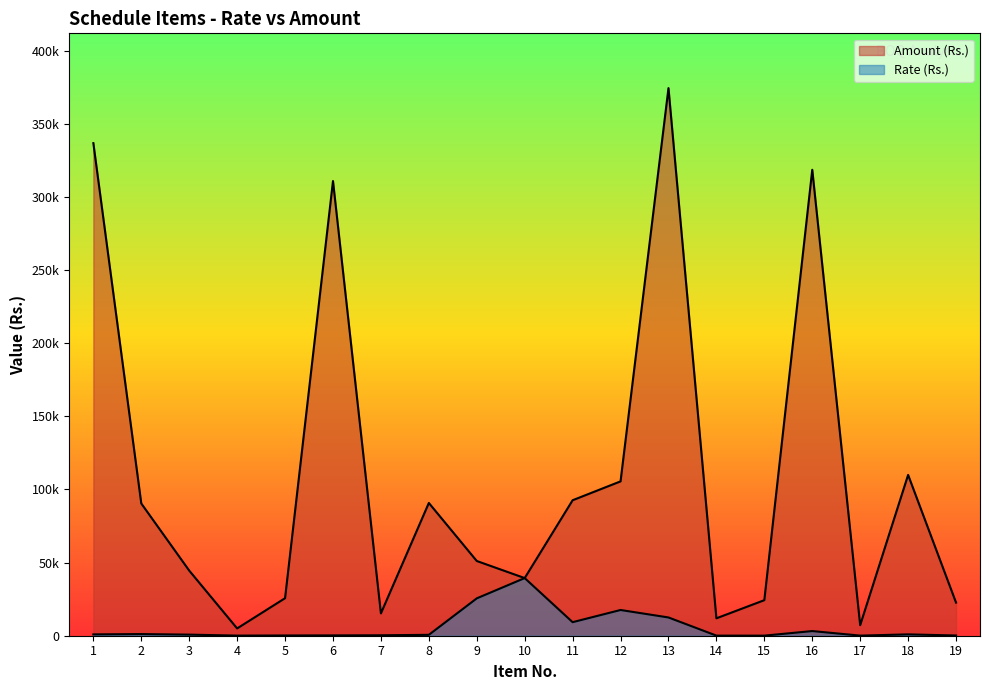

How many lines are shown in the chart?

2